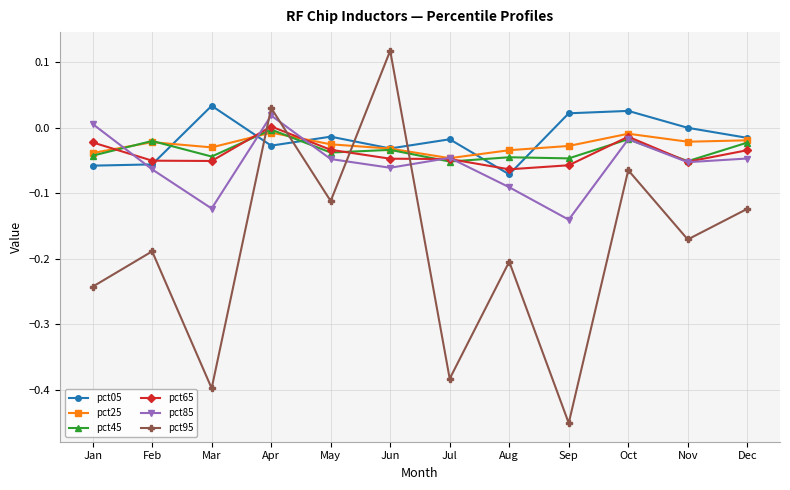

What is the difference between the highest and lowest values at Mar?

0.4